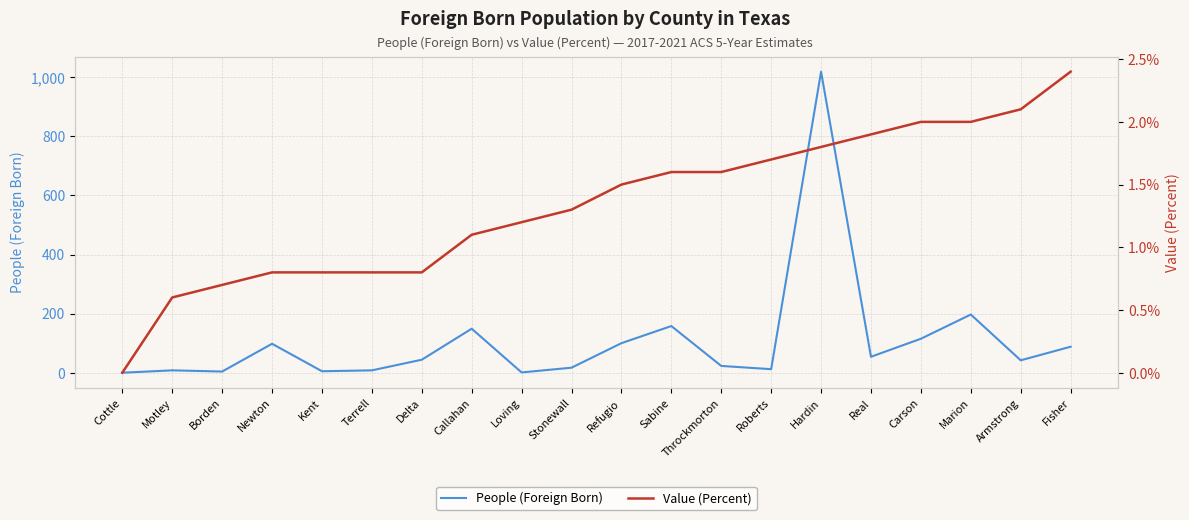

What is the spread (max minus min) of values at Refugio?

98.5